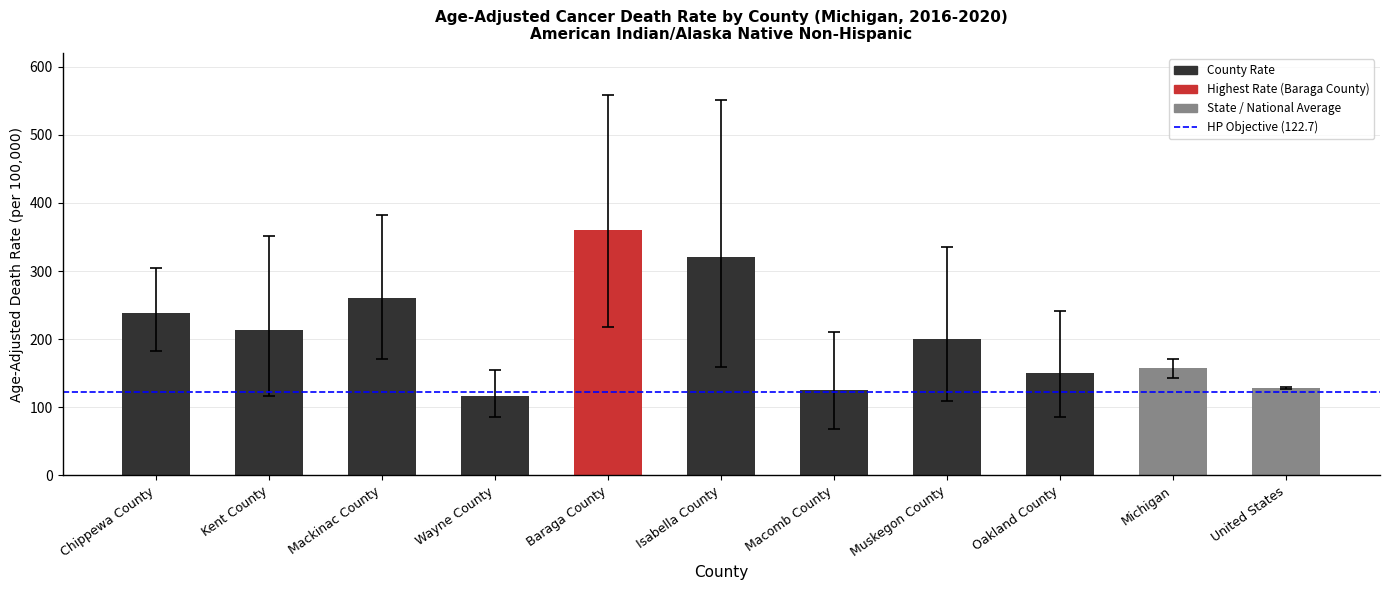

Which has a higher value, Wayne County or Muskegon County?

Muskegon County